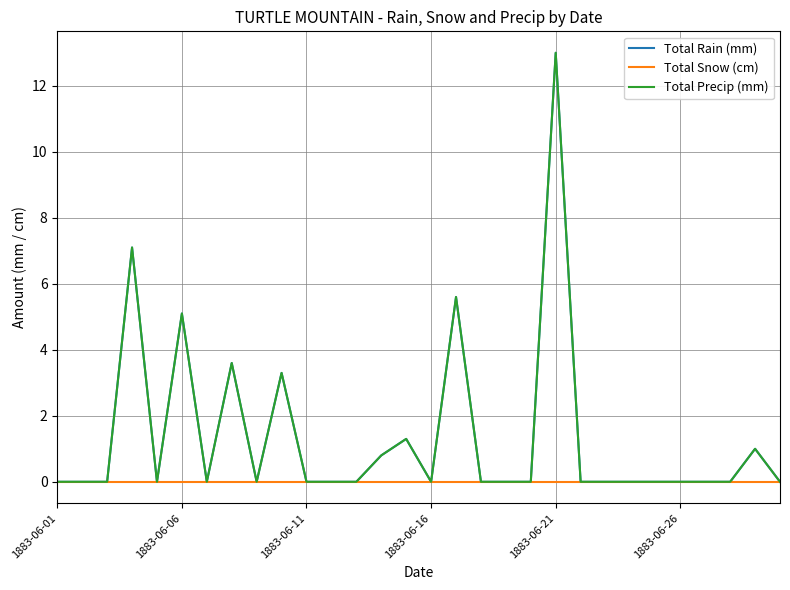

At which category is the sum across all series the highest?

1883-06-21